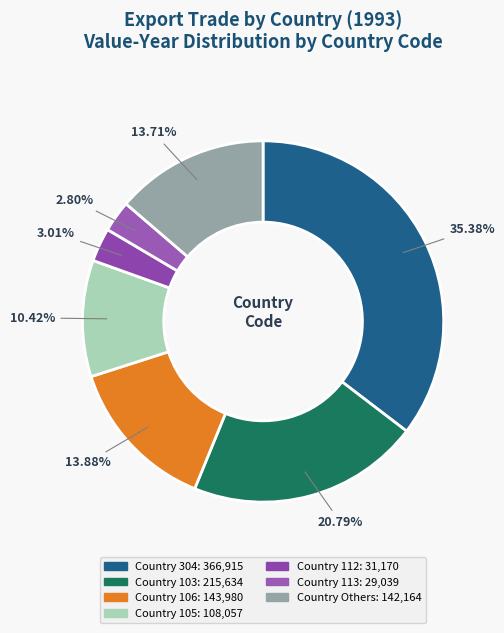

To the nearest percent, what is the difference between the largest and smallest slice percentages?

33%